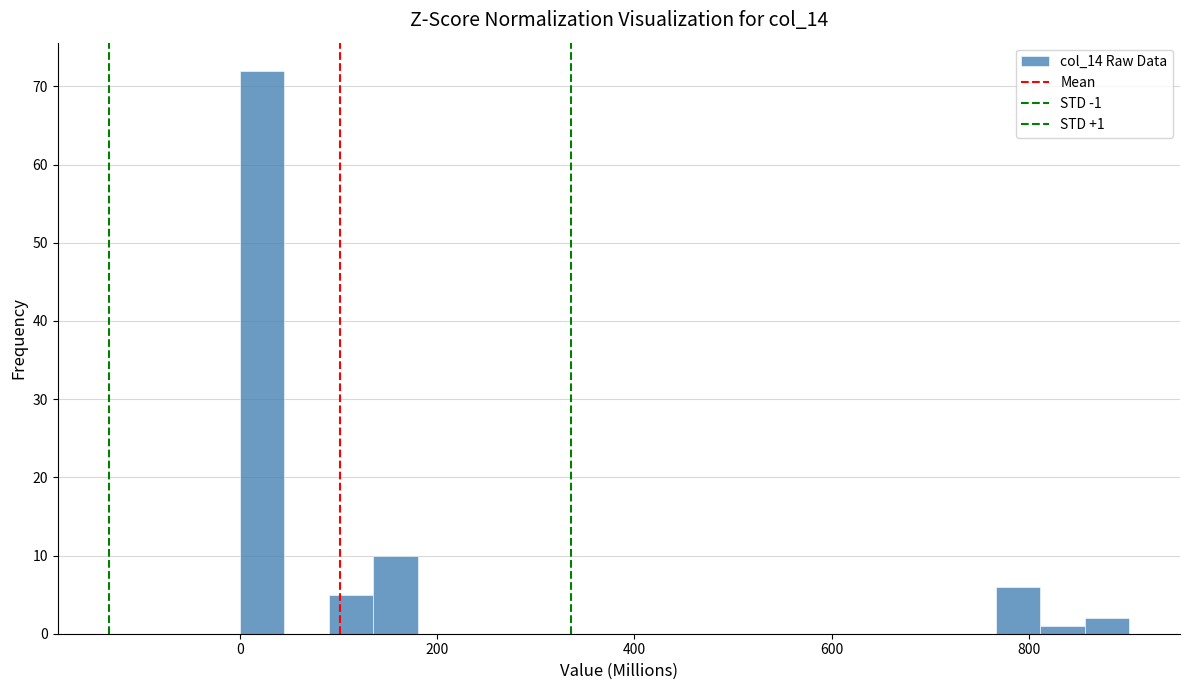

Around what value on the x-axis is the tallest bar? Give the approximate position of its centre, as read against the axis.

20